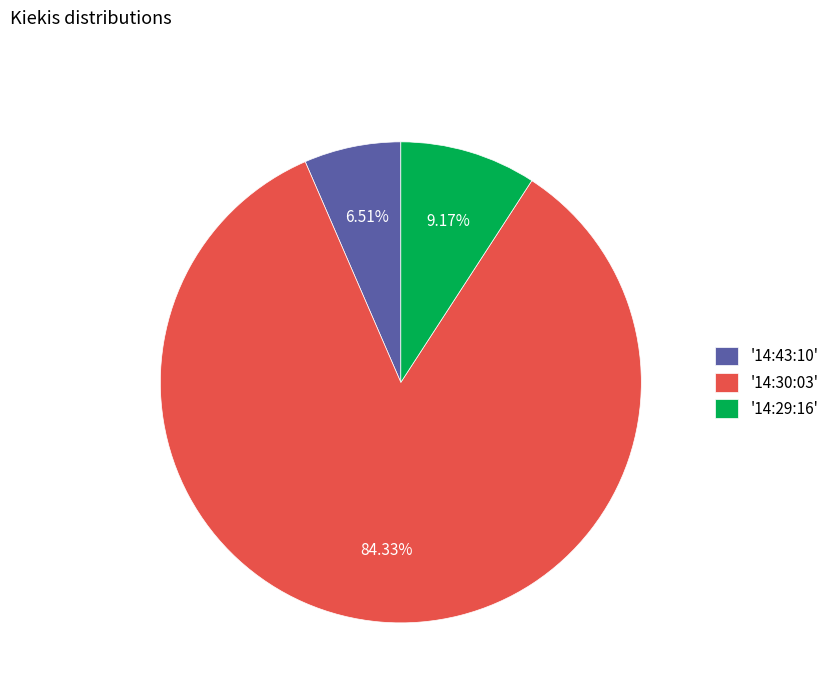

Does any single category account for the majority?

Yes